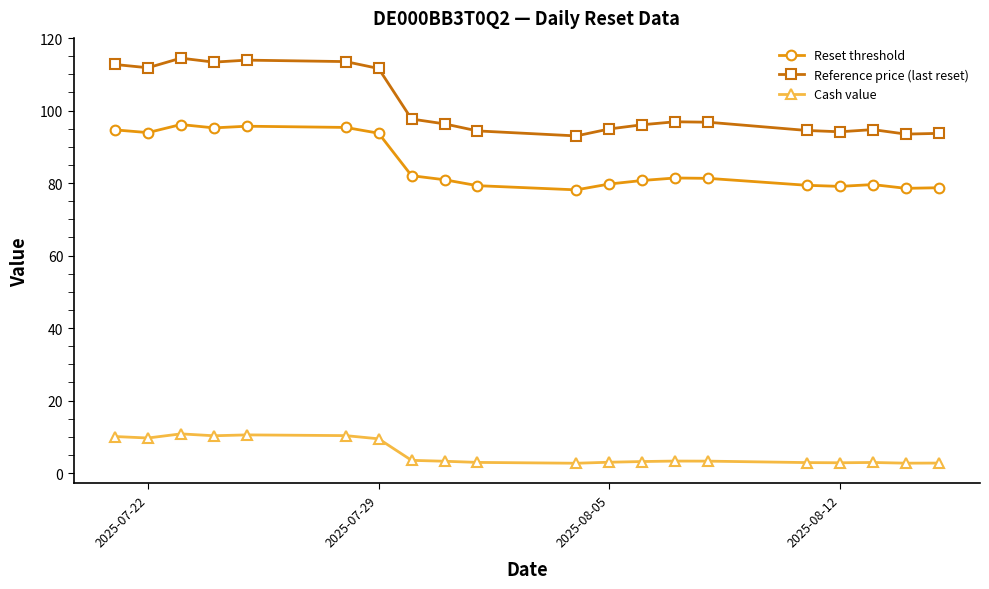

Which series has the widest spread of values?

Reference price (last reset)